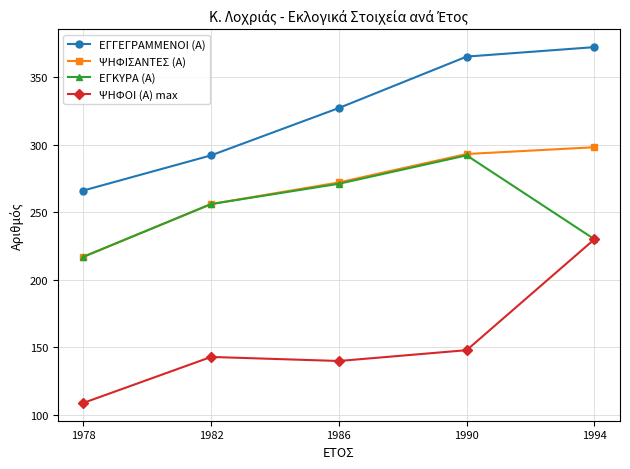

Reading left to right, what are all the values shown in this chart?

ΕΓΓΕΓΡΑΜΜΕΝΟΙ (Α): 1978=266	1982=292	1986=327	1990=365	1994=372
ΨΗΦΙΣΑΝΤΕΣ (Α): 1978=217	1982=256	1986=272	1990=293	1994=298
ΕΓΚΥΡΑ (Α): 1978=217	1982=256	1986=271	1990=292	1994=230
ΨΗΦΟΙ (Α) max: 1978=109	1982=143	1986=140	1990=148	1994=230